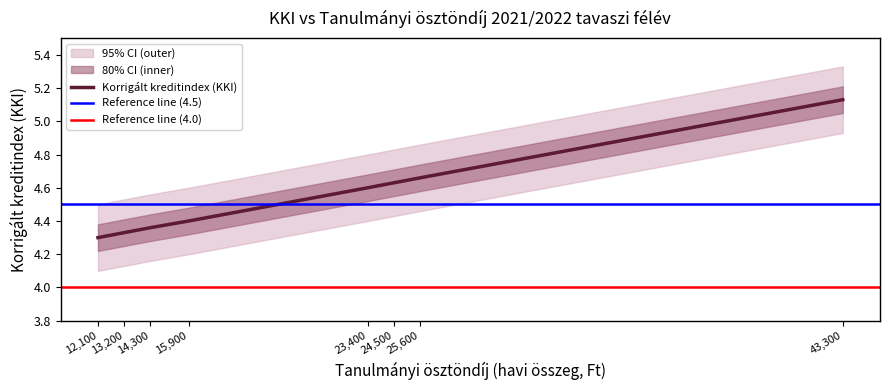

What is the value of the 6th point from the left?

4.6